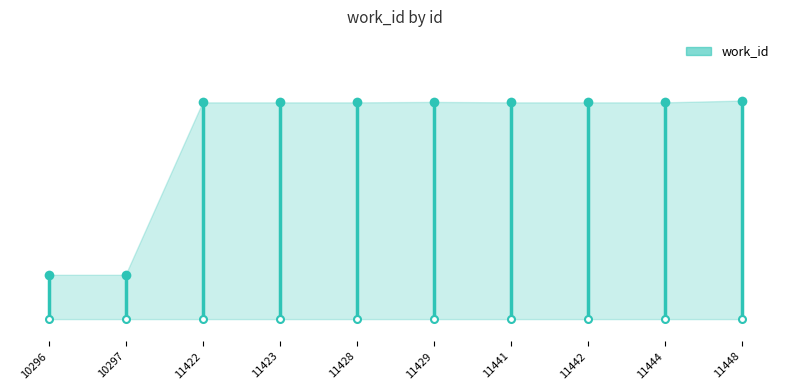

Does the chart display data point markers on the line(s)?

No